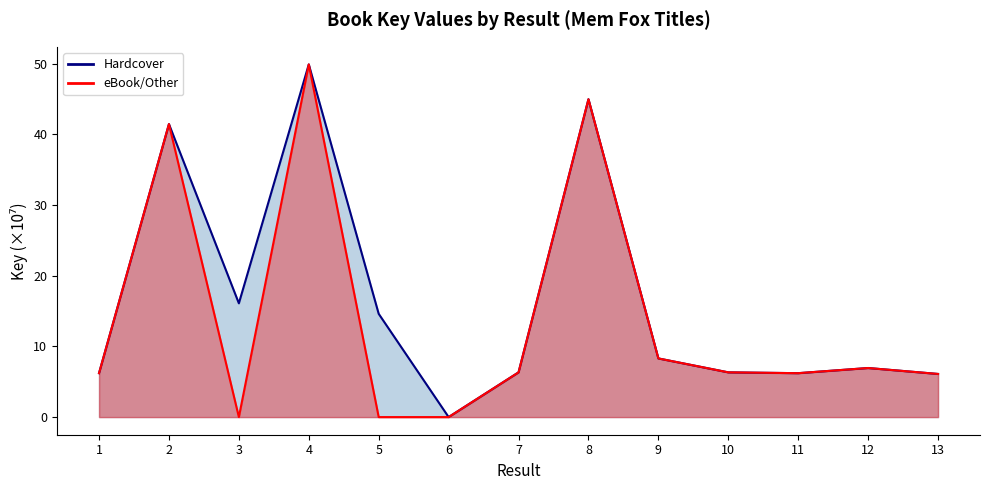

Which series has the largest range (max minus min)?

eBook/Other